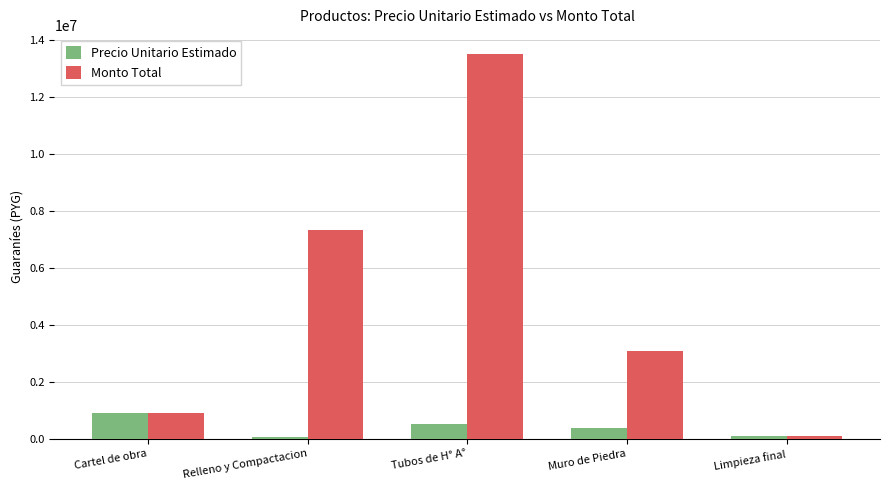

What is the difference between the second highest and second lowest values in the Precio Unitario Estimado series?

400000